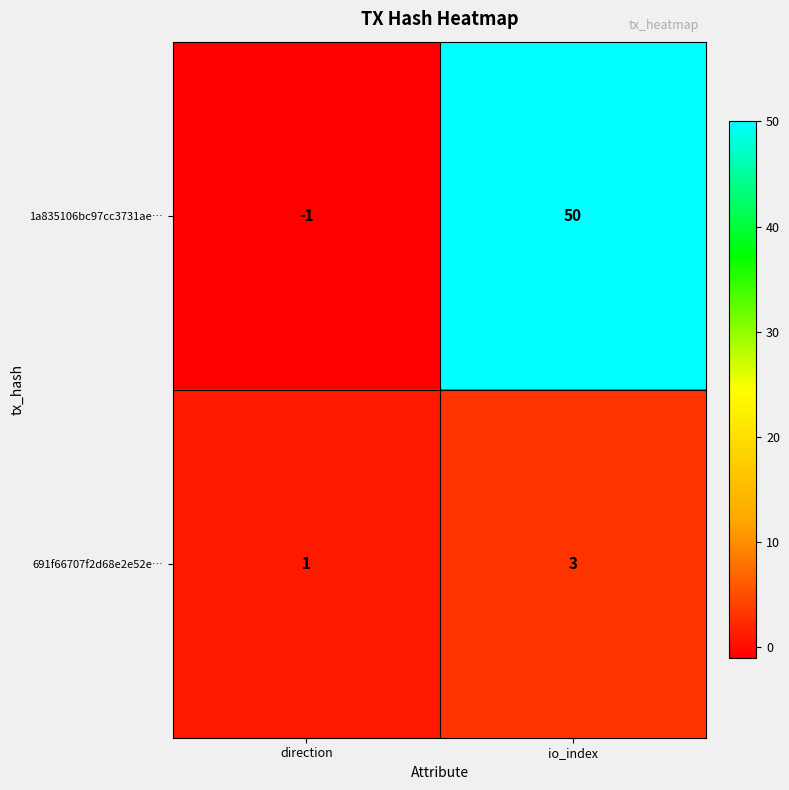

Which category has the highest value across all series?

io_index